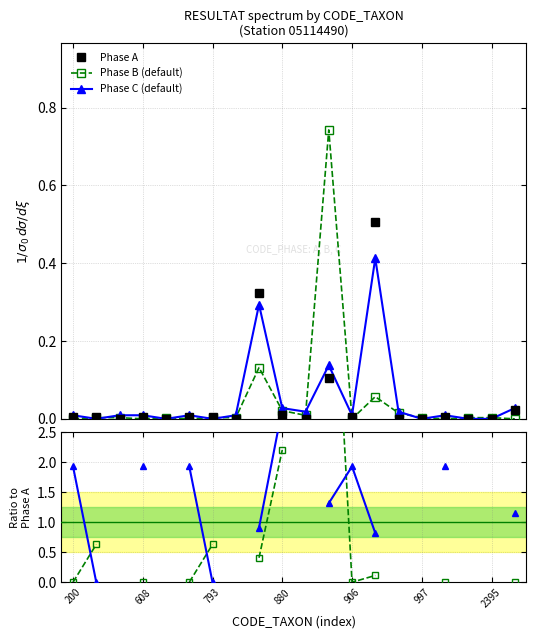

The value of Phase B (default) at 7 is 0.0. True or false?

True